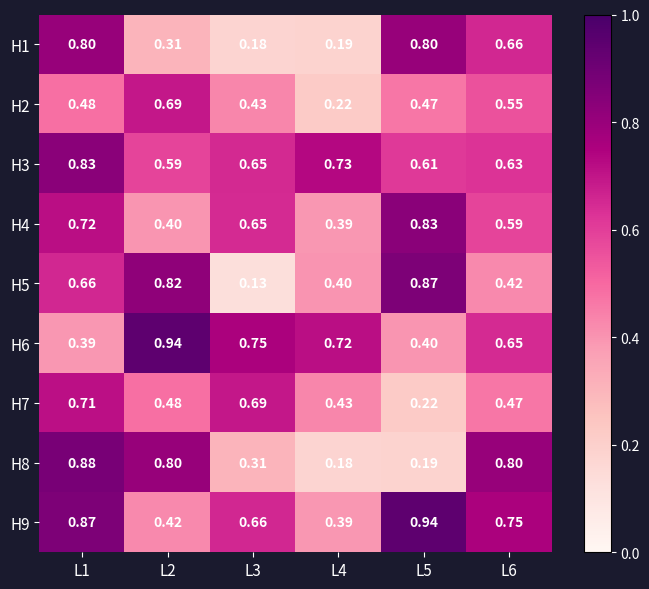

Is the value of H5 at L1 greater than the value of H3 at L5?

Yes